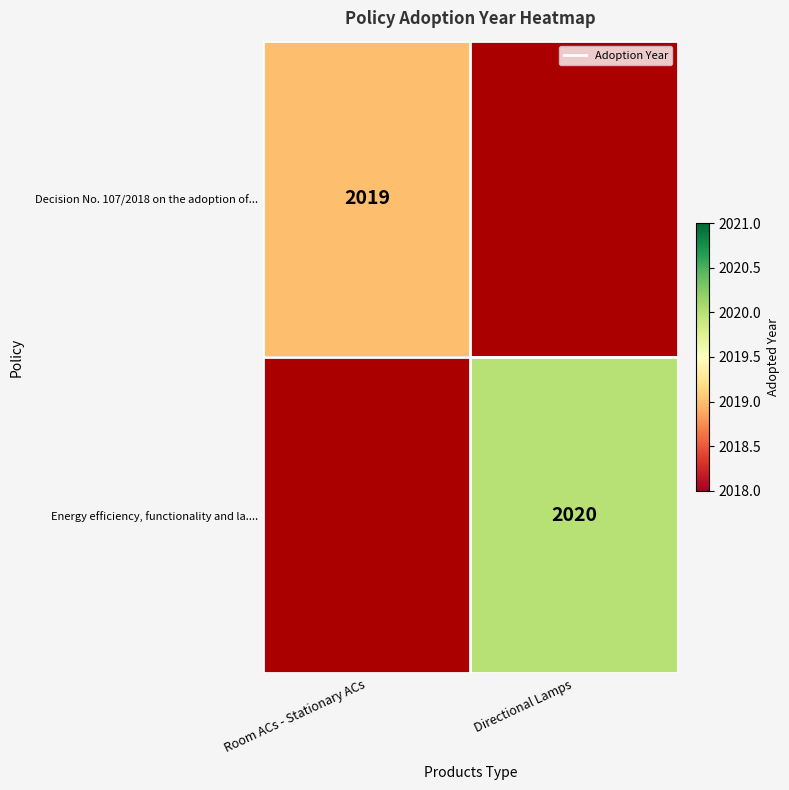

True or false: Energy efficiency, functionality and la.... has a value of 2020 at Directional Lamps.

True